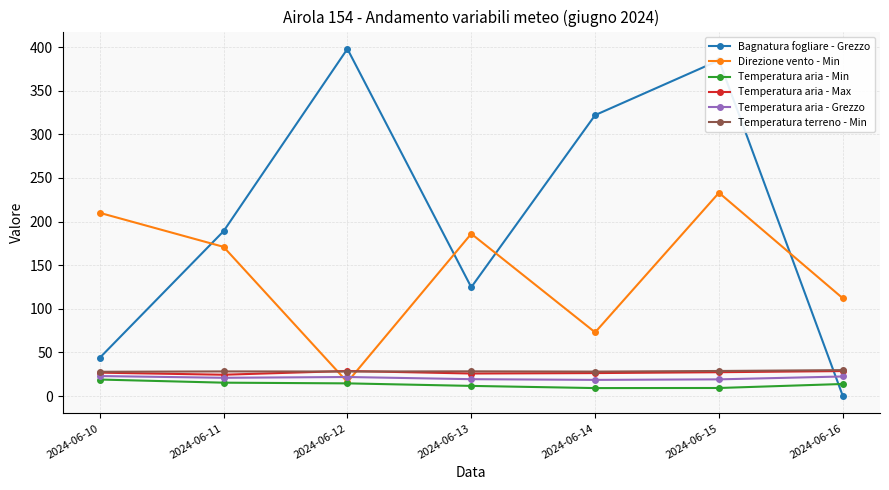

What are all the series names shown in the legend?

Bagnatura fogliare - Grezzo, Direzione vento - Min, Temperatura aria - Min, Temperatura aria - Max, Temperatura aria - Grezzo, Temperatura terreno - Min